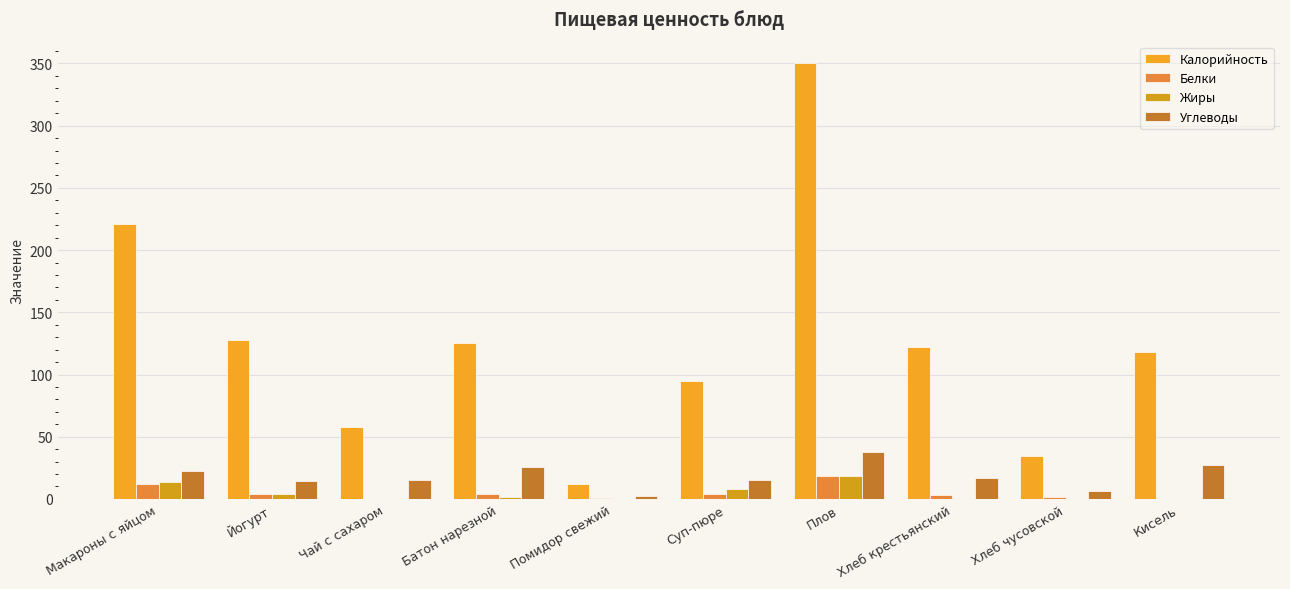

How many values in the Калорийность series exceed 122?

5